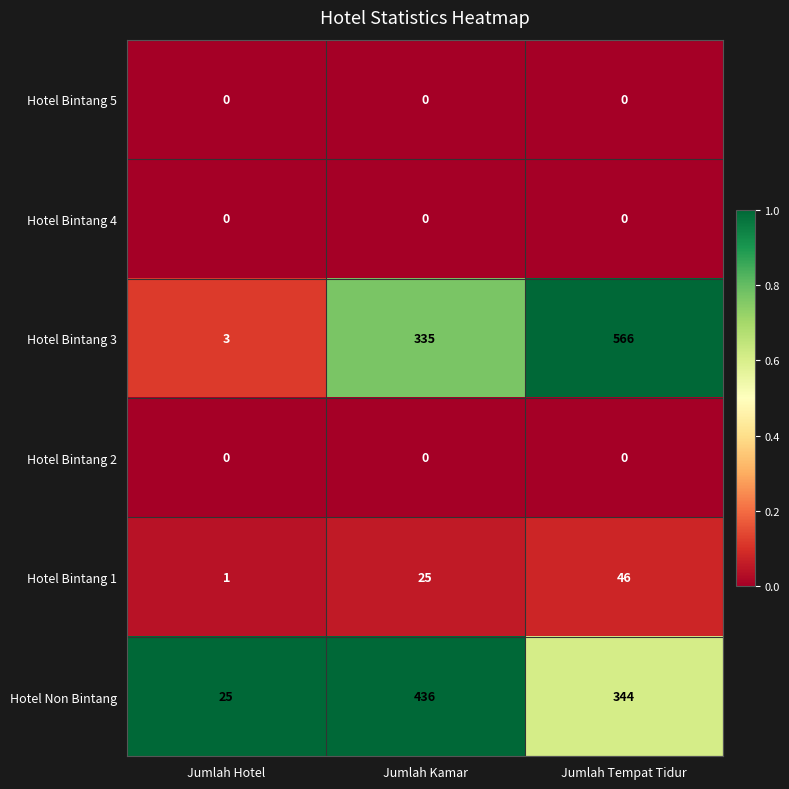

The value of Hotel Bintang 1 at Jumlah Tempat Tidur is 32. True or false?

False